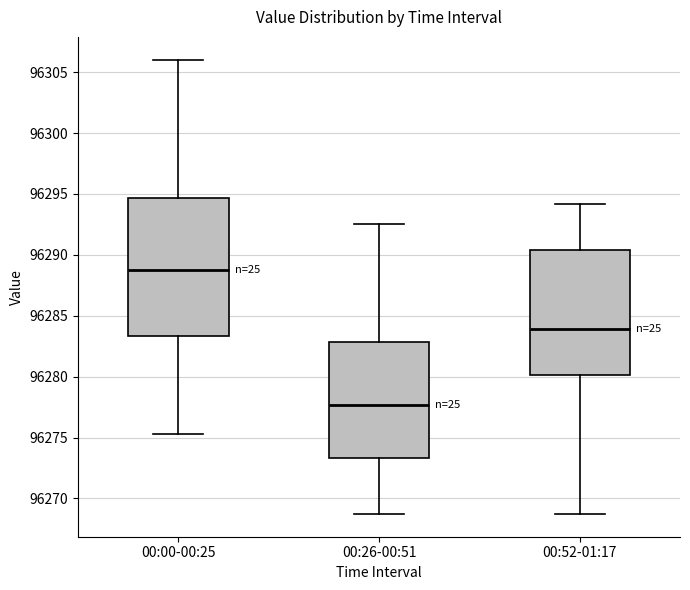

Which box has the lowest median line?

00:26-00:51